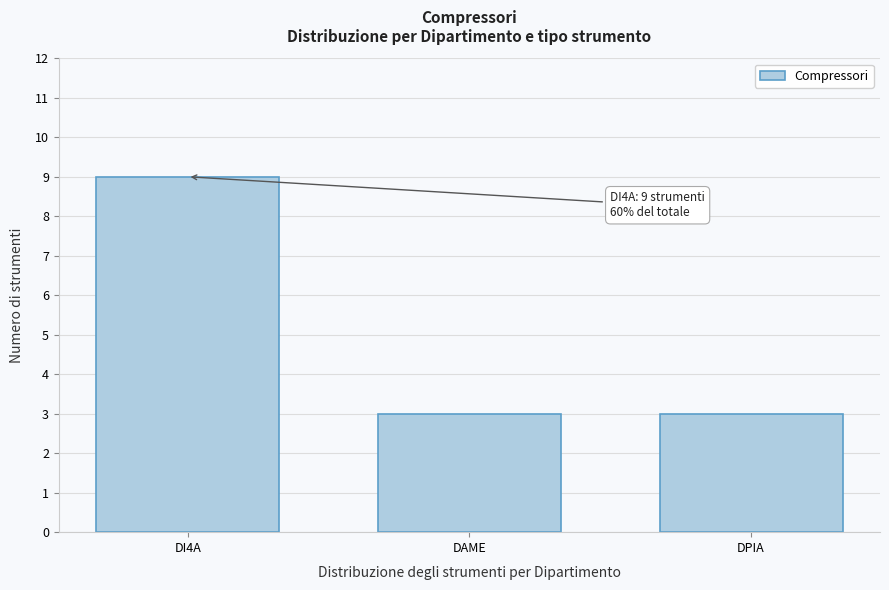

Reading left to right, transcribe all the data shown in this chart.

DI4A=9	DAME=3	DPIA=3